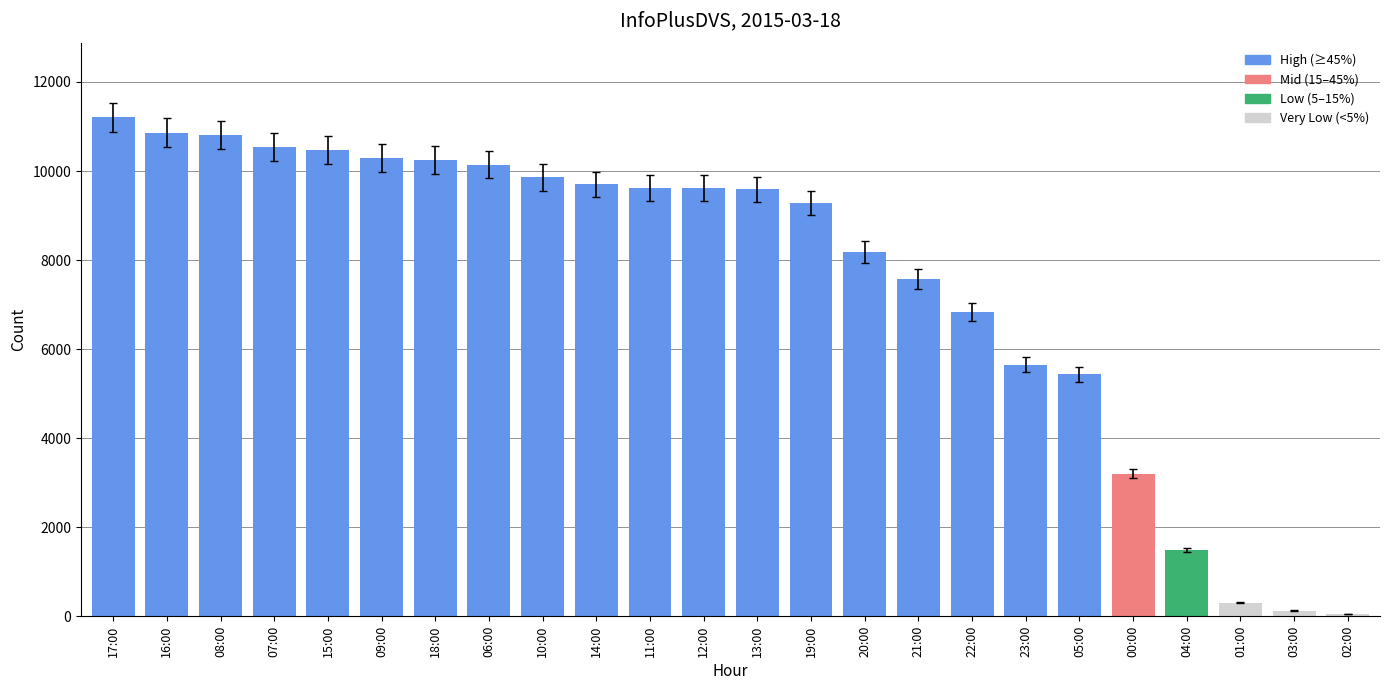

The chart shows a value of 4247 at 13:00. True or false?

False